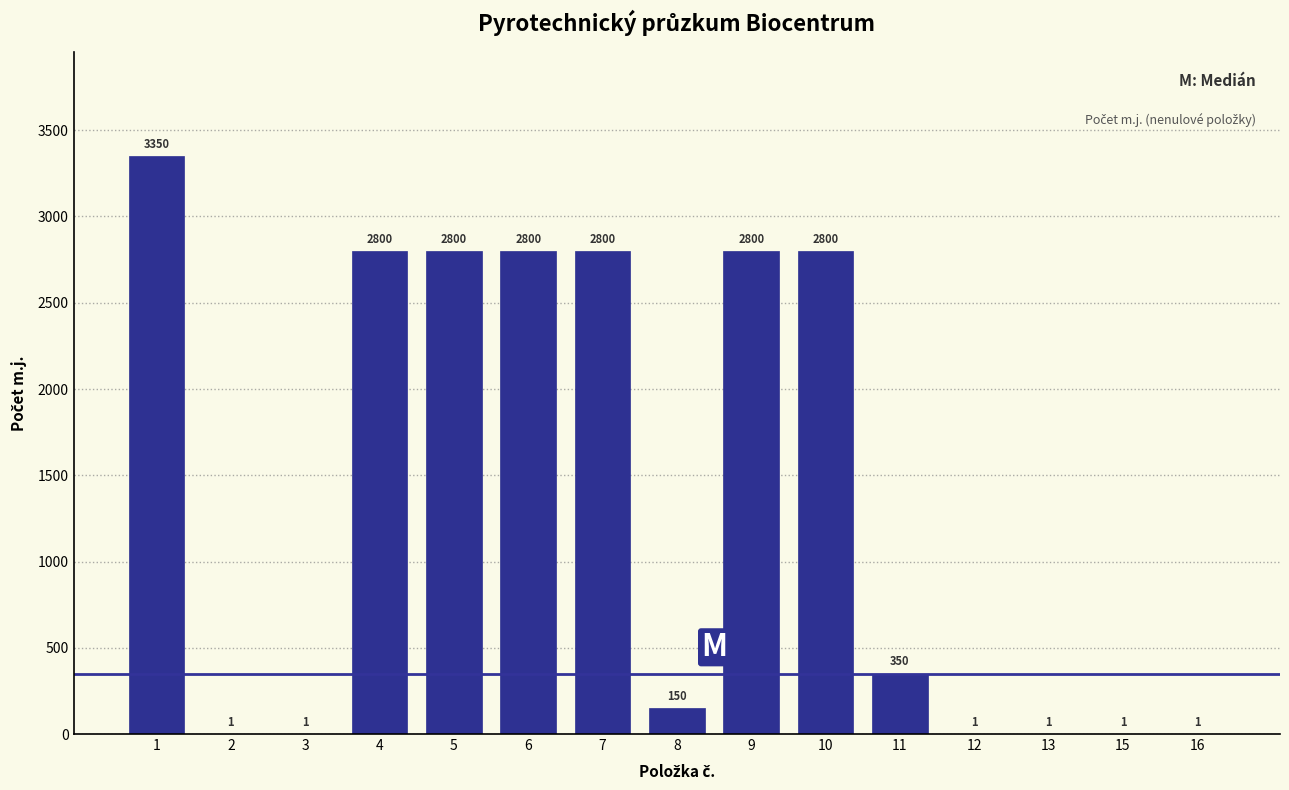

Reading right to left, what are all the values shown in this chart?

16=1	15=1	13=1	12=1	11=350	10=2800	9=2800	8=150	7=2800	6=2800	5=2800	4=2800	3=1	2=1	1=3350